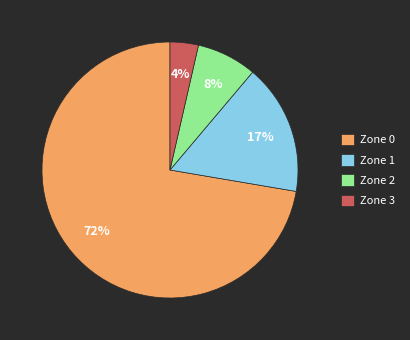

Which slice is the largest?

Zone 0